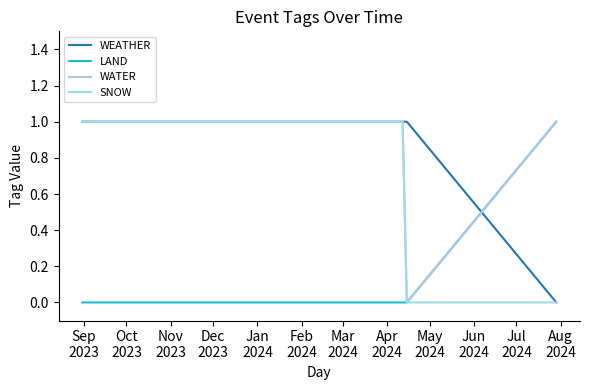

What is the label of the 4th point from the left?

Dec
2023